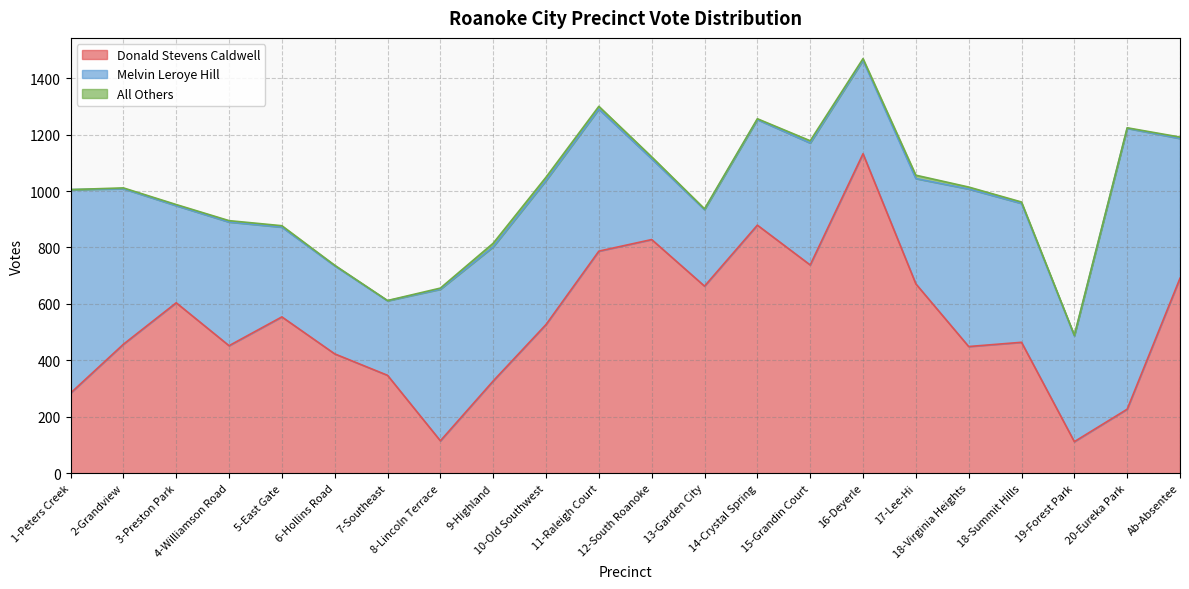

Where does the Melvin Leroye Hill series first go above 438?

1-Peters Creek